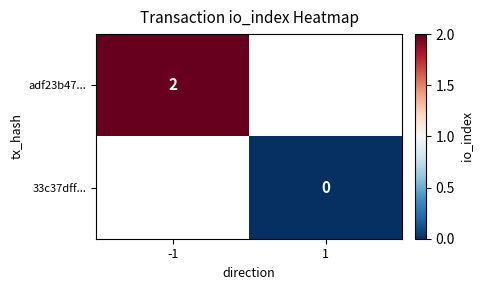

Is it true that adf23b47... equals 3 at -1?

False